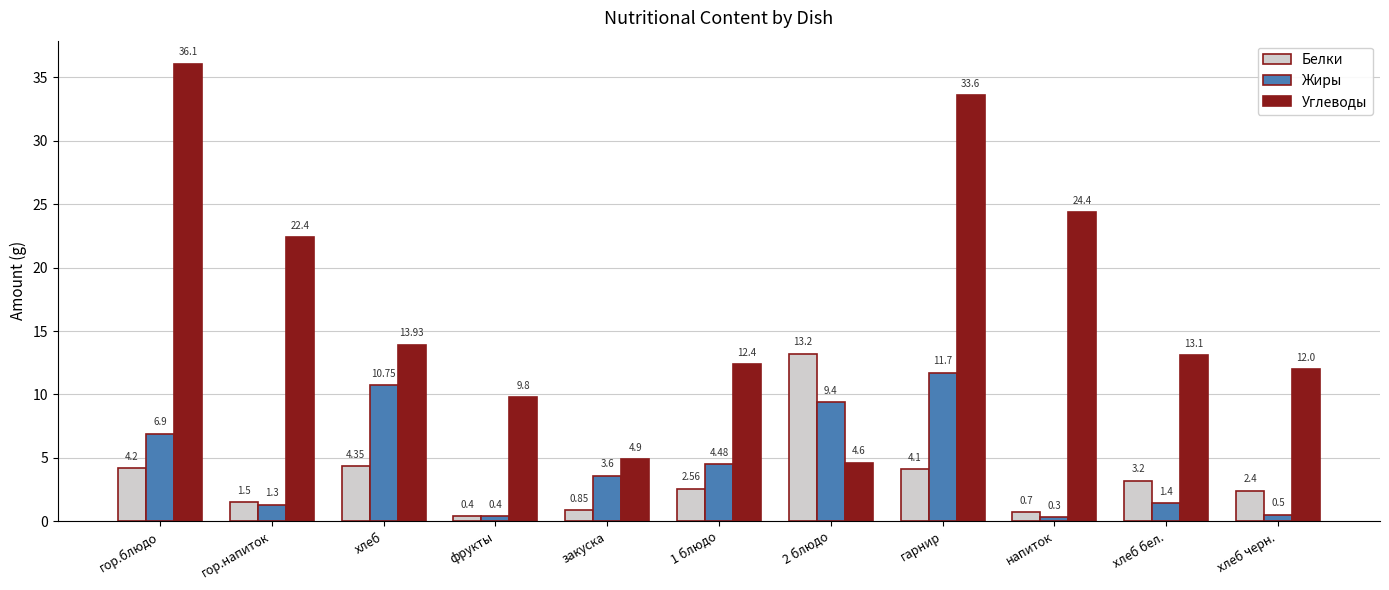

List the labels in order of Белки value, smallest first.

фрукты, напиток, закуска, гор.напиток, хлеб черн., 1 блюдо, хлеб бел., гарнир, гор.блюдо, хлеб, 2 блюдо